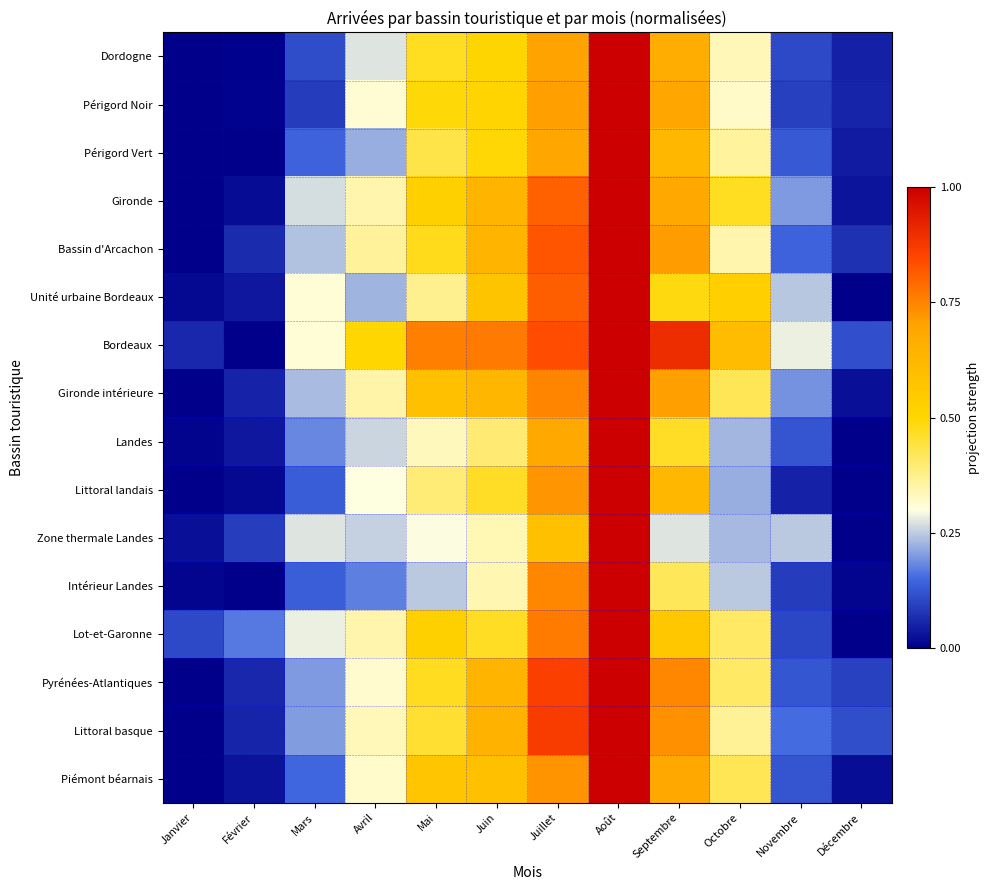

Reading left to right, extract all data points from this chart.

Dordogne: Janvier=0.0	Février=0.0	Mars=0.1	Avril=0.3	Mai=0.5	Juin=0.5	Juillet=0.7	Août=1.0	Septembre=0.7	Octobre=0.3	Novembre=0.1	Décembre=0.0
Périgord Noir: Janvier=0.0	Février=0.0	Mars=0.1	Avril=0.3	Mai=0.5	Juin=0.5	Juillet=0.7	Août=1.0	Septembre=0.7	Octobre=0.3	Novembre=0.1	Décembre=0.1
Périgord Vert: Janvier=0.0	Février=0.0	Mars=0.1	Avril=0.2	Mai=0.4	Juin=0.5	Juillet=0.7	Août=1.0	Septembre=0.6	Octobre=0.4	Novembre=0.1	Décembre=0.0
Gironde: Janvier=0.0	Février=0.0	Mars=0.3	Avril=0.3	Mai=0.5	Juin=0.6	Juillet=0.8	Août=1.0	Septembre=0.7	Octobre=0.5	Novembre=0.2	Décembre=0.0
Bassin d'Arcachon: Janvier=0.0	Février=0.1	Mars=0.2	Avril=0.4	Mai=0.5	Juin=0.6	Juillet=0.8	Août=1.0	Septembre=0.7	Octobre=0.3	Novembre=0.1	Décembre=0.1
Unité urbaine Bordeaux: Janvier=0.0	Février=0.0	Mars=0.3	Avril=0.2	Mai=0.4	Juin=0.6	Juillet=0.8	Août=1.0	Septembre=0.5	Octobre=0.5	Novembre=0.2	Décembre=0.0
Bordeaux: Janvier=0.1	Février=0.0	Mars=0.3	Avril=0.5	Mai=0.8	Juin=0.8	Juillet=0.8	Août=1.0	Septembre=0.9	Octobre=0.6	Novembre=0.3	Décembre=0.1
Gironde intérieure: Janvier=0.0	Février=0.1	Mars=0.2	Avril=0.4	Mai=0.6	Juin=0.6	Juillet=0.7	Août=1.0	Septembre=0.7	Octobre=0.4	Novembre=0.2	Décembre=0.0
Landes: Janvier=0.0	Février=0.0	Mars=0.2	Avril=0.3	Mai=0.3	Juin=0.4	Juillet=0.7	Août=1.0	Septembre=0.5	Octobre=0.2	Novembre=0.1	Décembre=0.0
Littoral landais: Janvier=0.0	Février=0.0	Mars=0.1	Avril=0.3	Mai=0.4	Juin=0.5	Juillet=0.7	Août=1.0	Septembre=0.6	Octobre=0.2	Novembre=0.1	Décembre=0.0
Zone thermale Landes: Janvier=0.0	Février=0.1	Mars=0.3	Avril=0.3	Mai=0.3	Juin=0.3	Juillet=0.6	Août=1.0	Septembre=0.3	Octobre=0.2	Novembre=0.2	Décembre=0.0
Intérieur Landes: Janvier=0.0	Février=0.0	Mars=0.1	Avril=0.2	Mai=0.2	Juin=0.3	Juillet=0.7	Août=1.0	Septembre=0.4	Octobre=0.2	Novembre=0.1	Décembre=0.0
Lot-et-Garonne: Janvier=0.1	Février=0.2	Mars=0.3	Avril=0.3	Mai=0.5	Juin=0.5	Juillet=0.8	Août=1.0	Septembre=0.6	Octobre=0.4	Novembre=0.1	Décembre=0.0
Pyrénées-Atlantiques: Janvier=0.0	Février=0.1	Mars=0.2	Avril=0.3	Mai=0.5	Juin=0.6	Juillet=0.9	Août=1.0	Septembre=0.7	Octobre=0.4	Novembre=0.1	Décembre=0.1
Littoral basque: Janvier=0.0	Février=0.1	Mars=0.2	Avril=0.3	Mai=0.5	Juin=0.6	Juillet=0.9	Août=1.0	Septembre=0.7	Octobre=0.4	Novembre=0.2	Décembre=0.1
Piémont béarnais: Janvier=0.0	Février=0.0	Mars=0.1	Avril=0.3	Mai=0.6	Juin=0.6	Juillet=0.7	Août=1.0	Septembre=0.7	Octobre=0.4	Novembre=0.1	Décembre=0.0